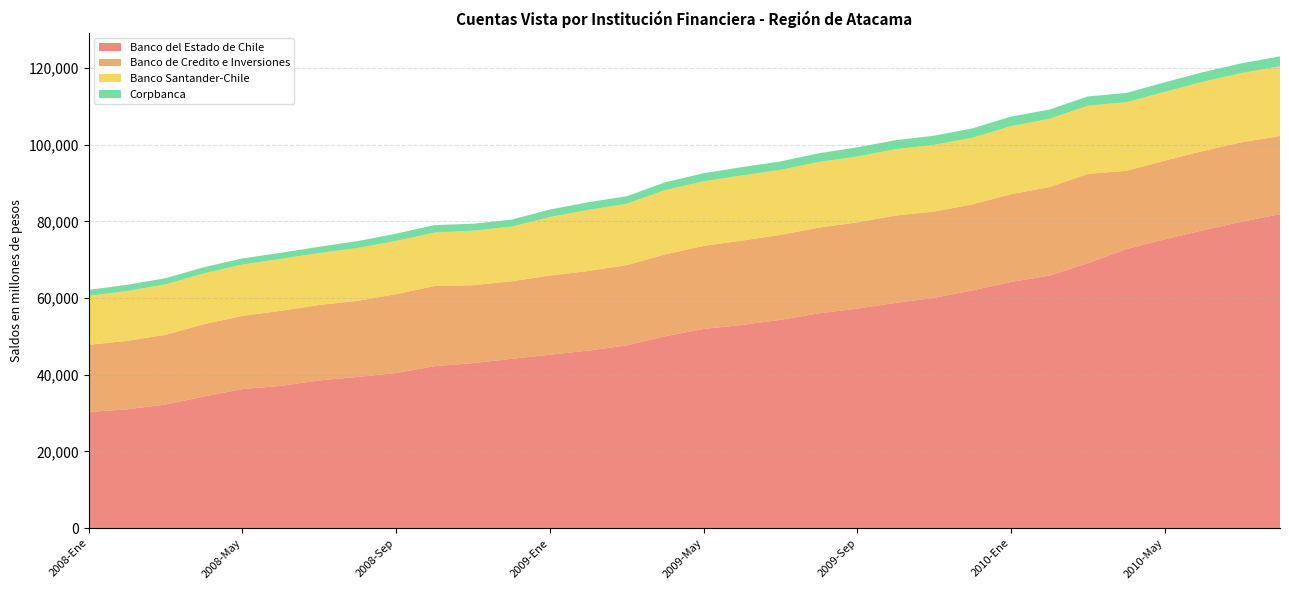

Reading right to left, list all the values displayed in this chart.

Banco del Estado de Chile: 81851	79881	77670	75295	72754	69074	65846	64174	61995	60037	58730	57230	56006	54313	52973	51930	50024	47637	46278	45214	44127	43029	42218	40450	39411	38520	37090	36250	34319	32217	30974	30294
Banco de Credito e Inversiones: 20389	20729	20679	20513	20400	23298	23076	22909	22427	22502	22785	22488	22346	22146	21992	21670	21351	20925	20772	20638	20223	20312	20902	20560	19866	19667	19569	19086	18840	18188	17847	17491
Banco Santander-Chile: 18180	18066	18049	17949	17888	17783	17805	17745	17384	17403	17310	17177	17126	16966	16996	16839	16776	16016	15942	15261	14256	14217	13947	13875	13767	13551	13548	13391	13271	13150	13011	12782
Corpbanca: 2576	2535	2507	2484	2432	2405	2426	2468	2434	2386	2328	2404	2258	2183	2175	2101	2014	1956	1978	1965	1814	1811	1949	1892	1810	1629	1586	1599	1600	1607	1606	1561